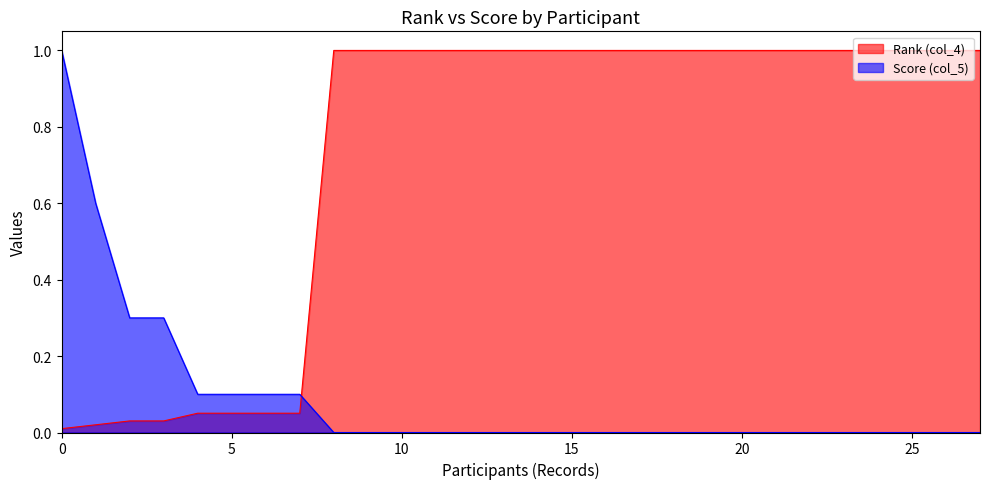

What is the maximum value for Rank (col_4)?

1.0